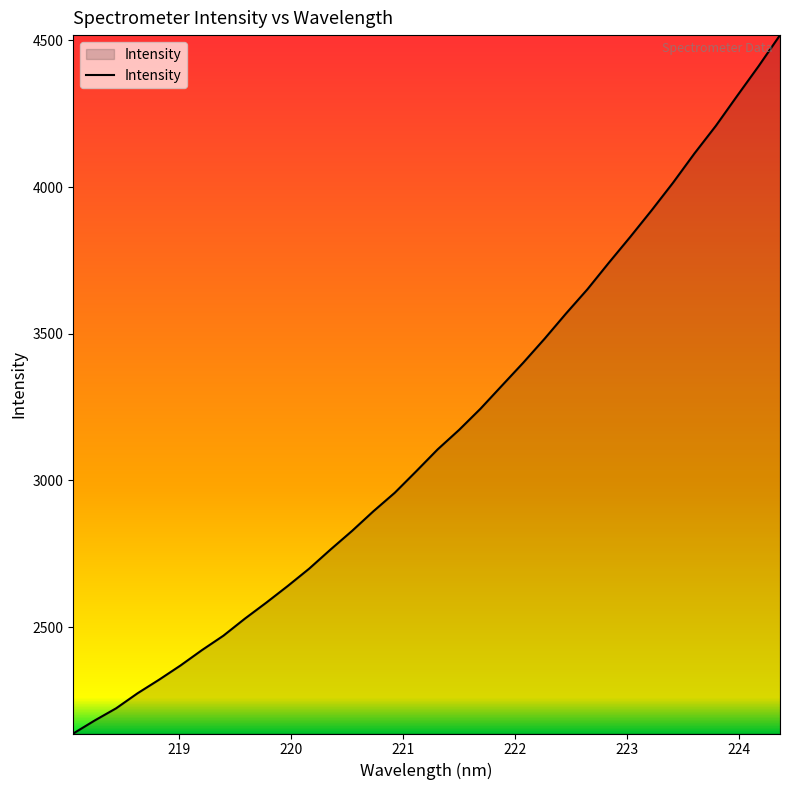

What is the greatest value displayed?

4517.9